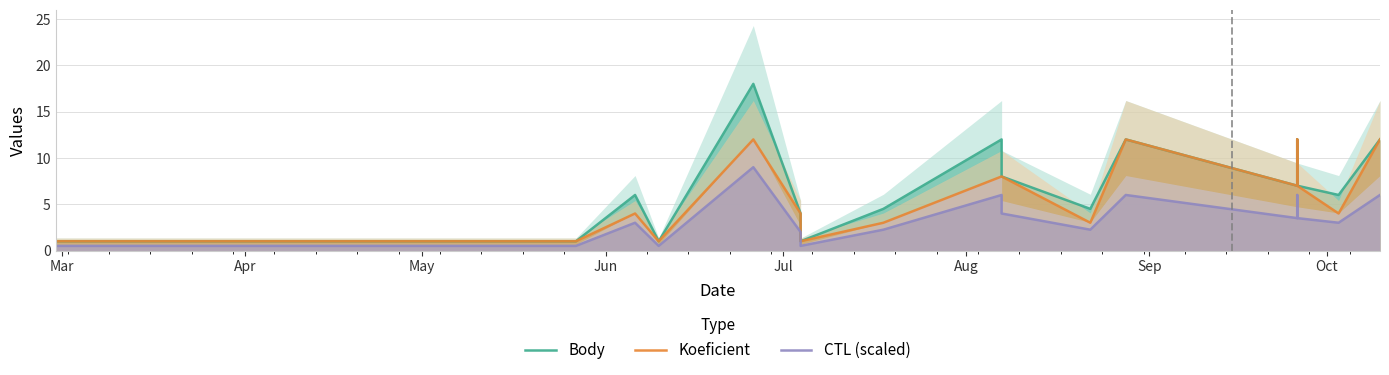

Count the number of data series in this chart.

3